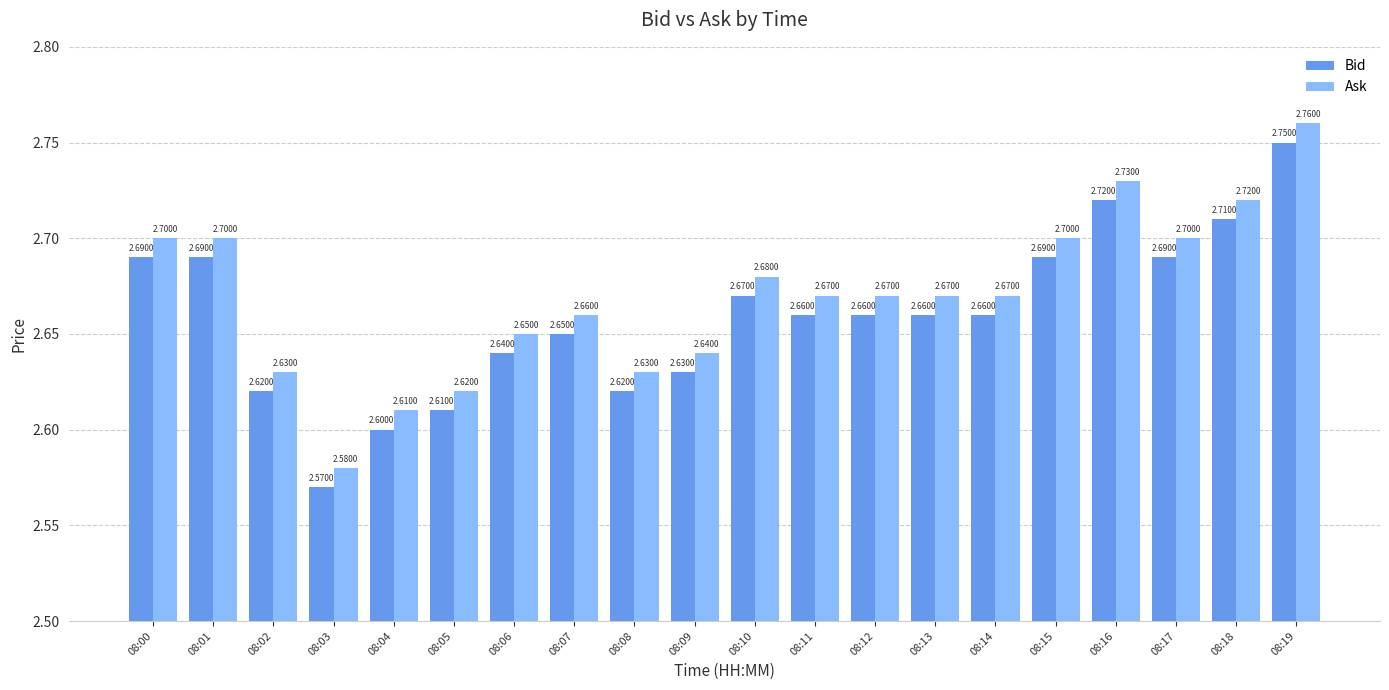

What is the sum of all Bid values?

53.2